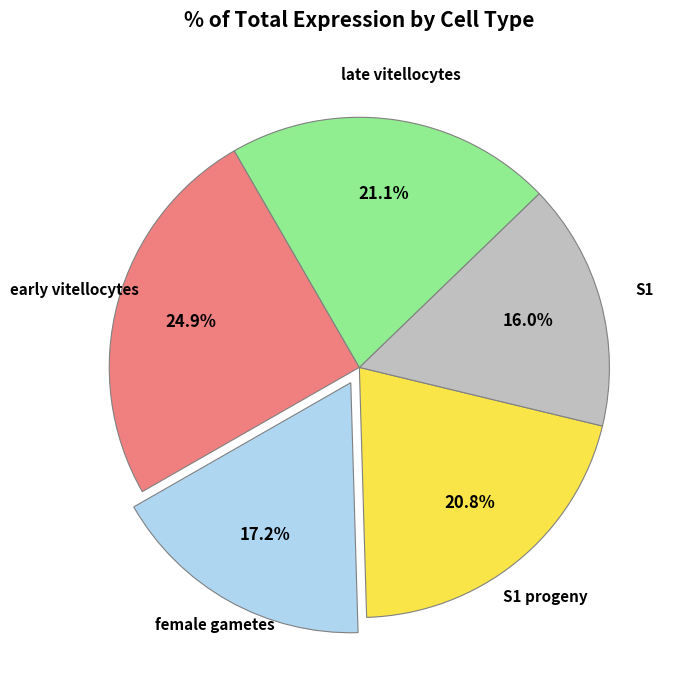

Is there a majority slice in this chart?

No